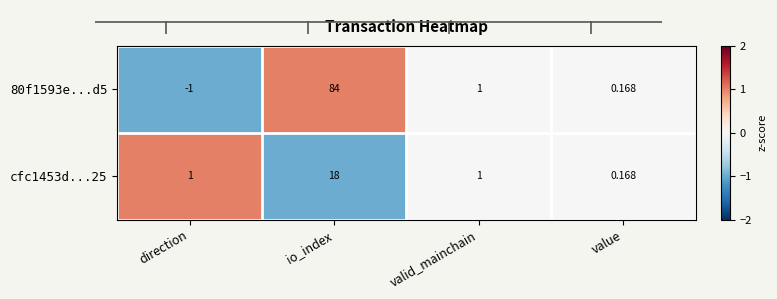

At which category does the chart reach its peak across all series?

io_index